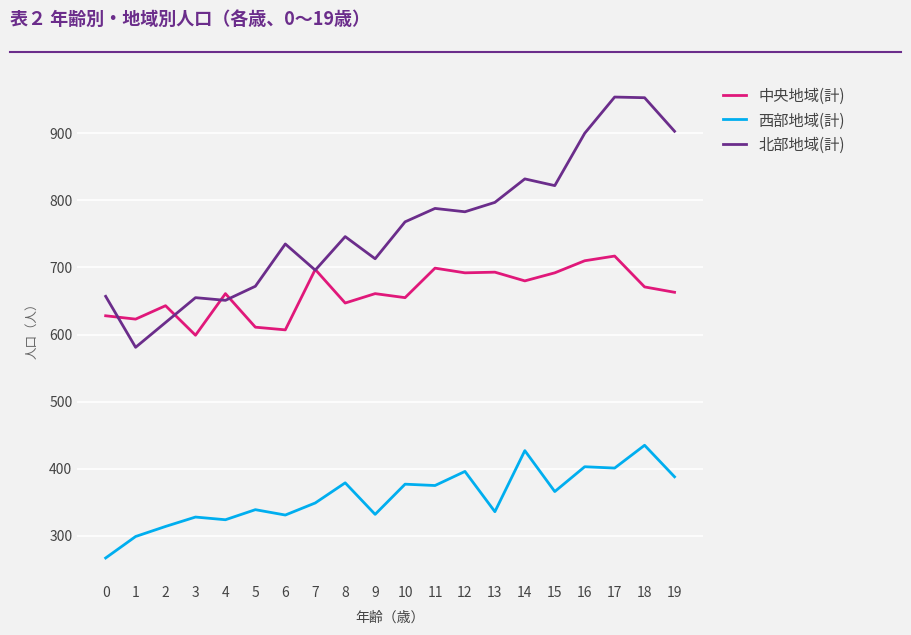

Which series has the widest spread of values?

北部地域(計)